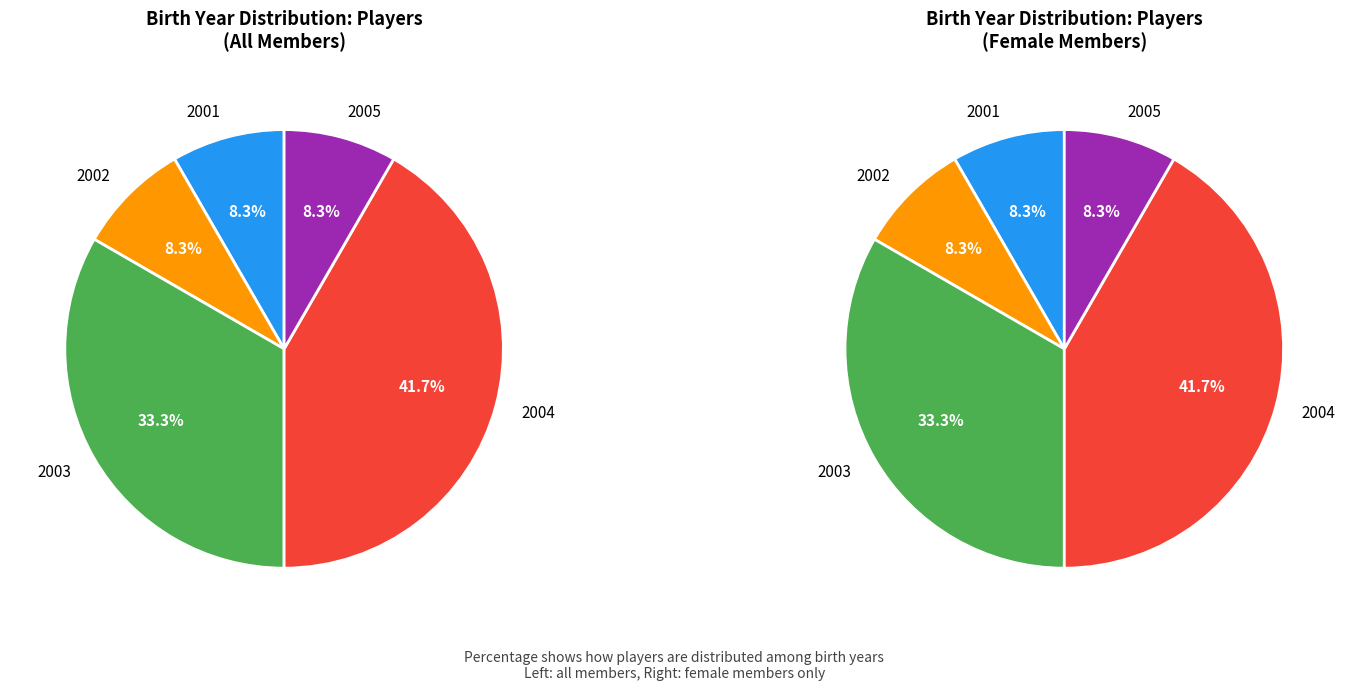

Is it true that Anna-Lena is 20% of the pie?

False